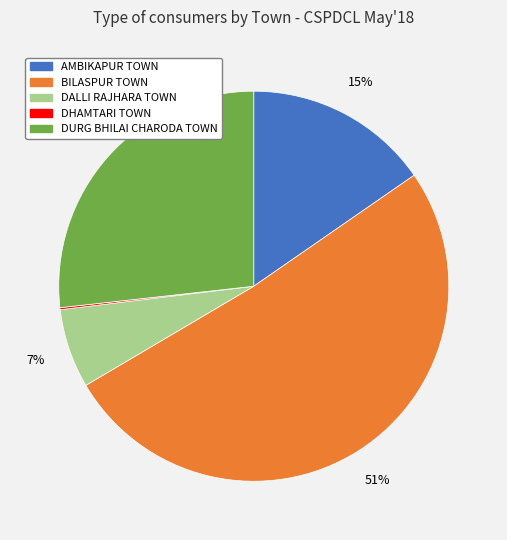

What percentage is the AMBIKAPUR TOWN slice, to the nearest percent?

15%